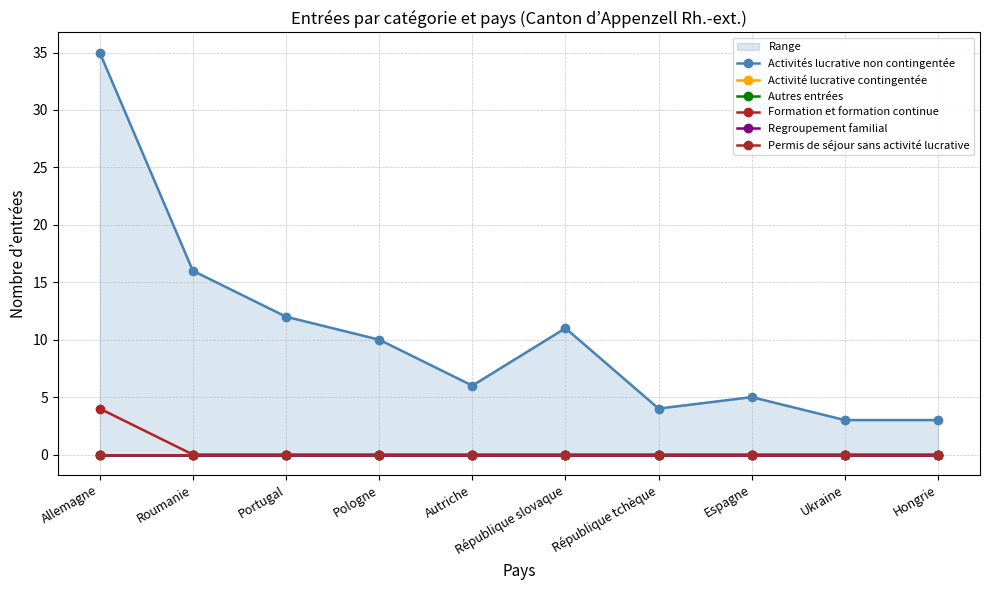

Count the number of categories in the chart.

10